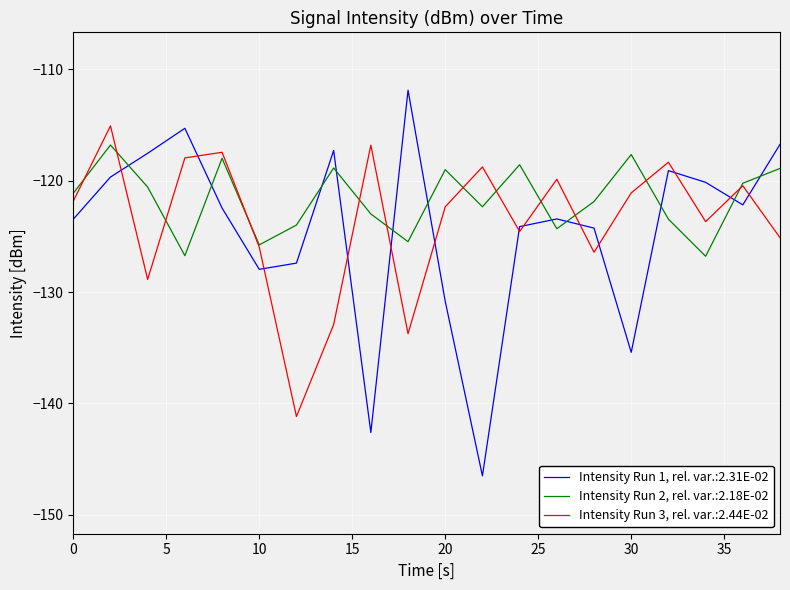

Which series has the widest spread of values?

Intensity Run 1, rel. var.:2.31E-02